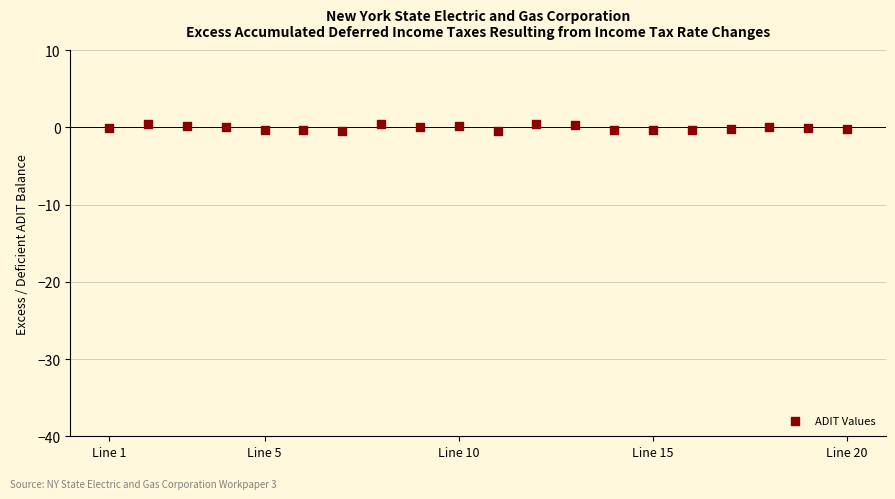

What is the range of X values (max minus min)?

19.0